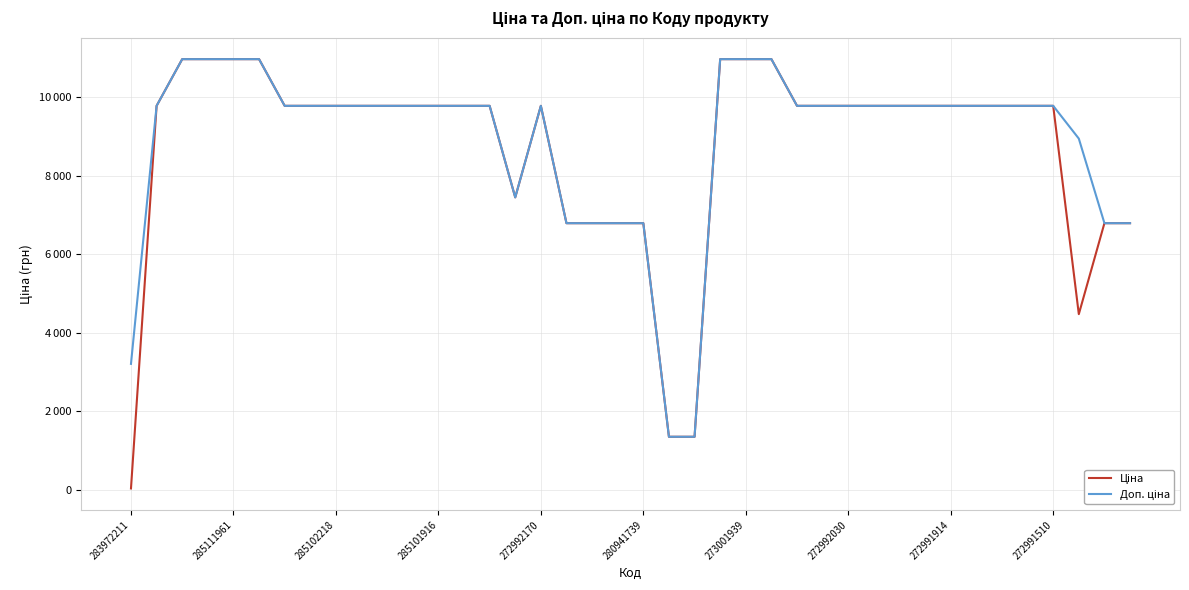

True or false: Доп. ціна and Ціна intersect in this chart.

False